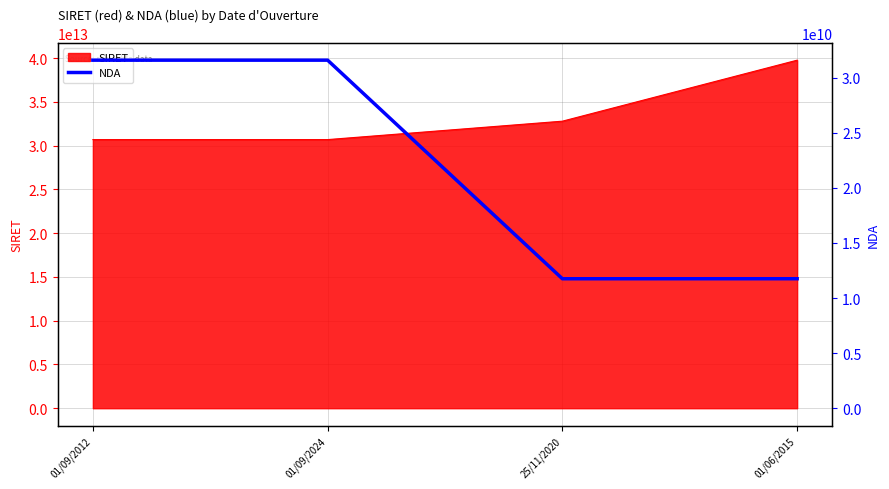

What position from the left is 25/11/2020?

3